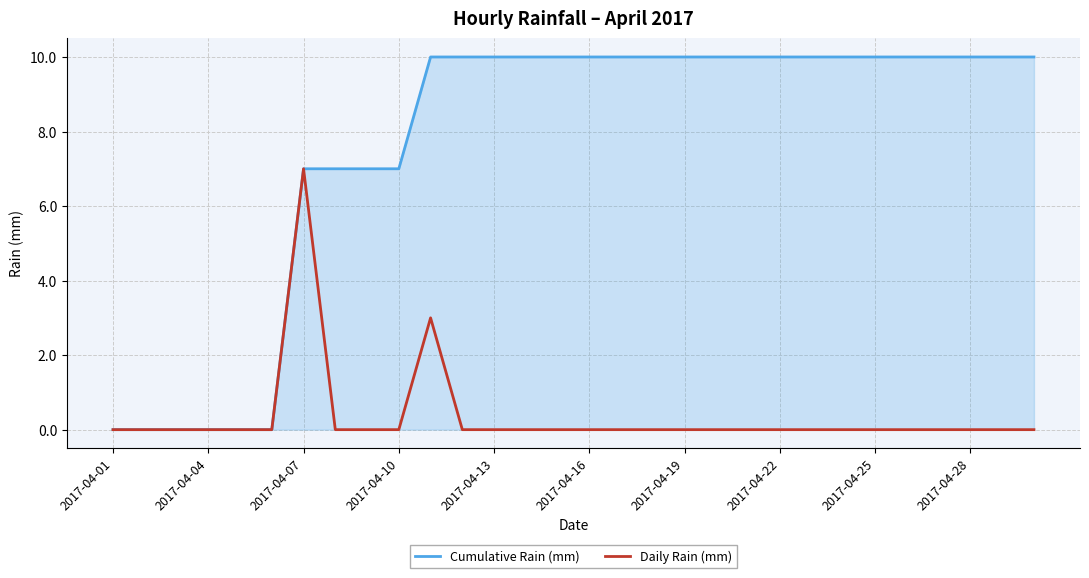

Reading left to right, extract all data points from this chart.

Cumulative Rain (mm): 0	0	0	0	0	0	7	7	7	7	10	10	10	10	10	10	10	10	10	10	10	10	10	10	10	10	10	10	10	10
Daily Rain (mm): 0	0	0	0	0	0	7	0	0	0	3	0	0	0	0	0	0	0	0	0	0	0	0	0	0	0	0	0	0	0